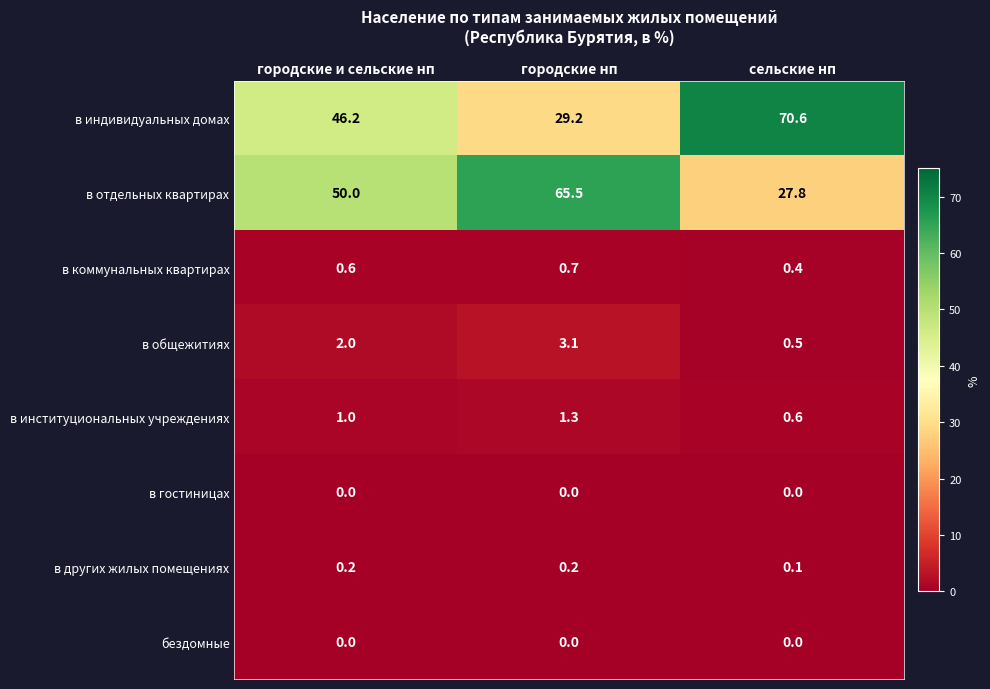

Reading left to right, list all the values displayed in this chart.

в индивидуальных домах: 46.2	29.2	70.6
в отдельных квартирах: 50.0	65.5	27.8
в коммунальных квартирах: 0.6	0.7	0.4
в общежитиях: 2.0	3.1	0.5
в институциональных учреждениях: 1.0	1.3	0.6
в гостиницах: 0.0	0.0	0.0
в других жилых помещениях: 0.2	0.2	0.1
бездомные: 0.0	0.0	0.0